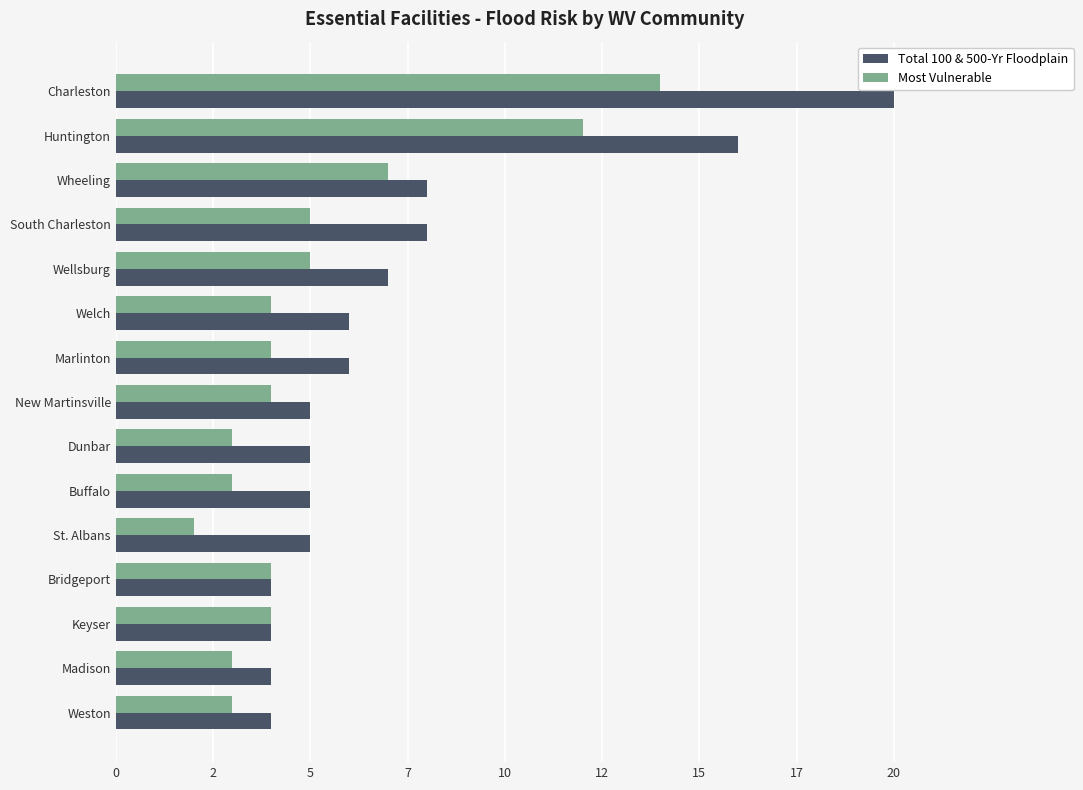

What is the average value of the Most Vulnerable series?

5